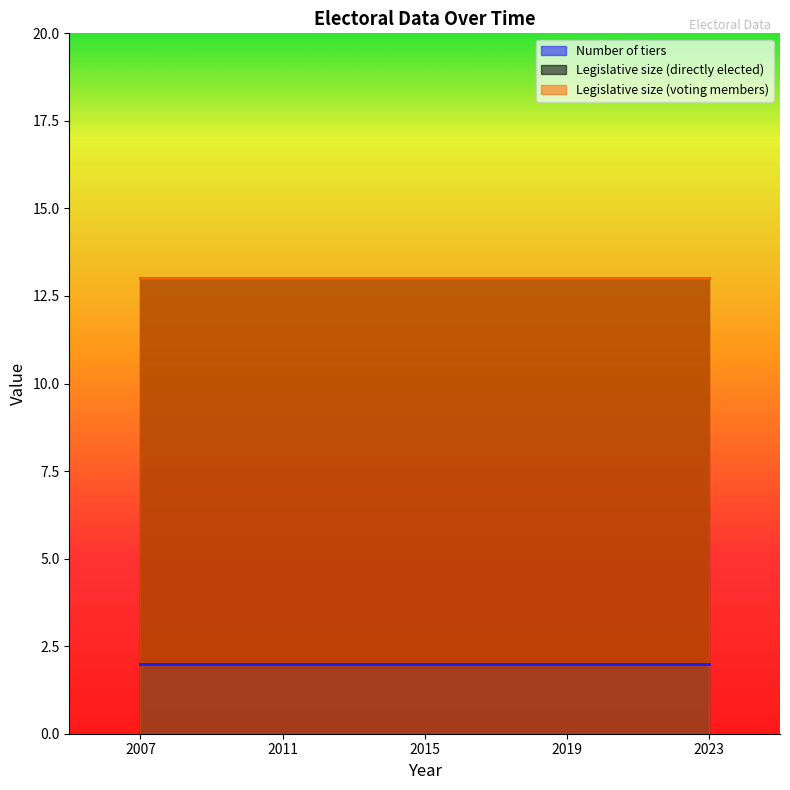

Where is Number of tiers nearest to the value 2?

2007